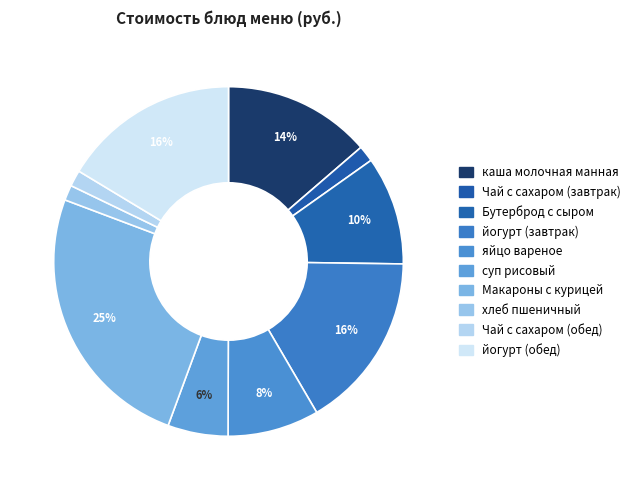

How many segments does this pie chart have?

10